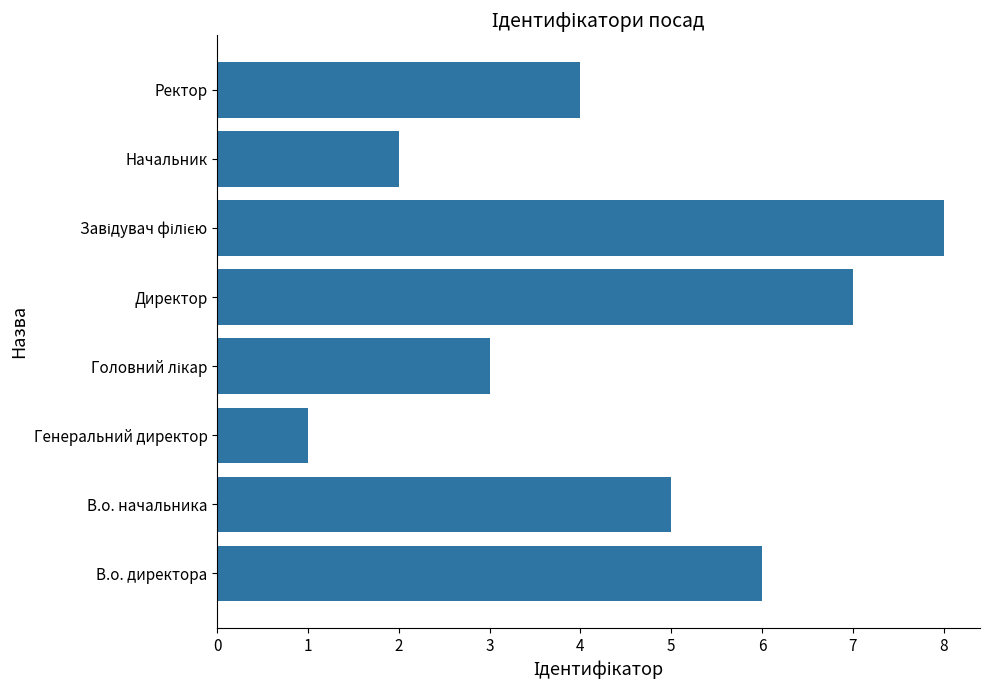

Reading bottom to top, list all the values displayed in this chart.

6	5	1	3	7	8	2	4